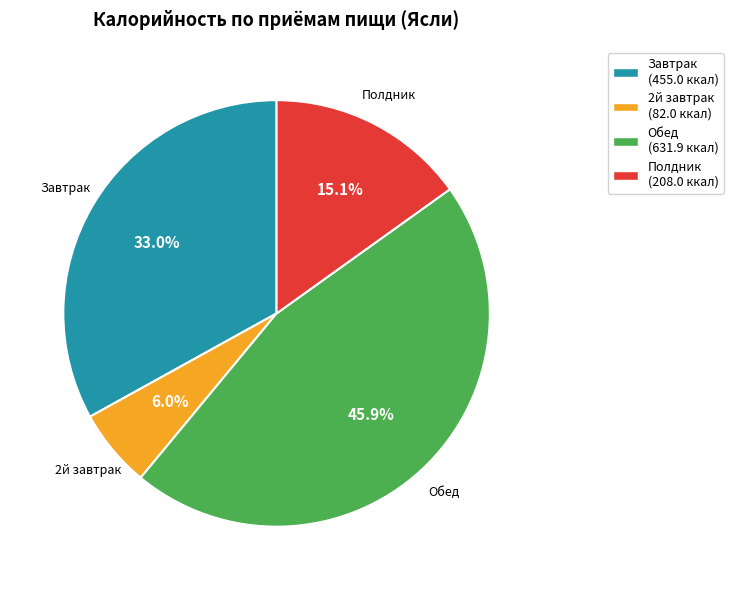

Which slice is the smallest?

2й завтрак